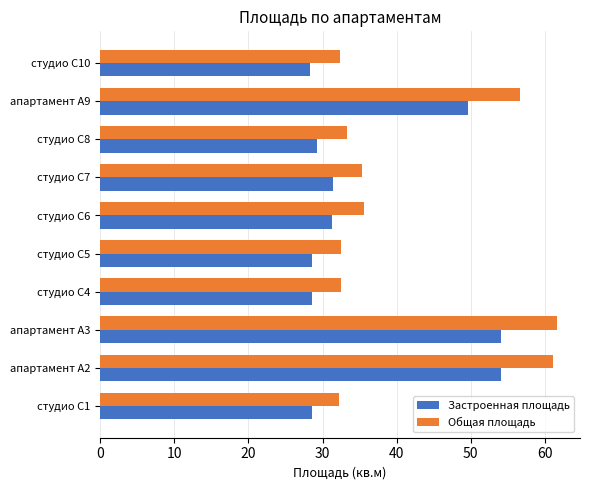

What is the average value of the Застроенная площадь series?

36.4